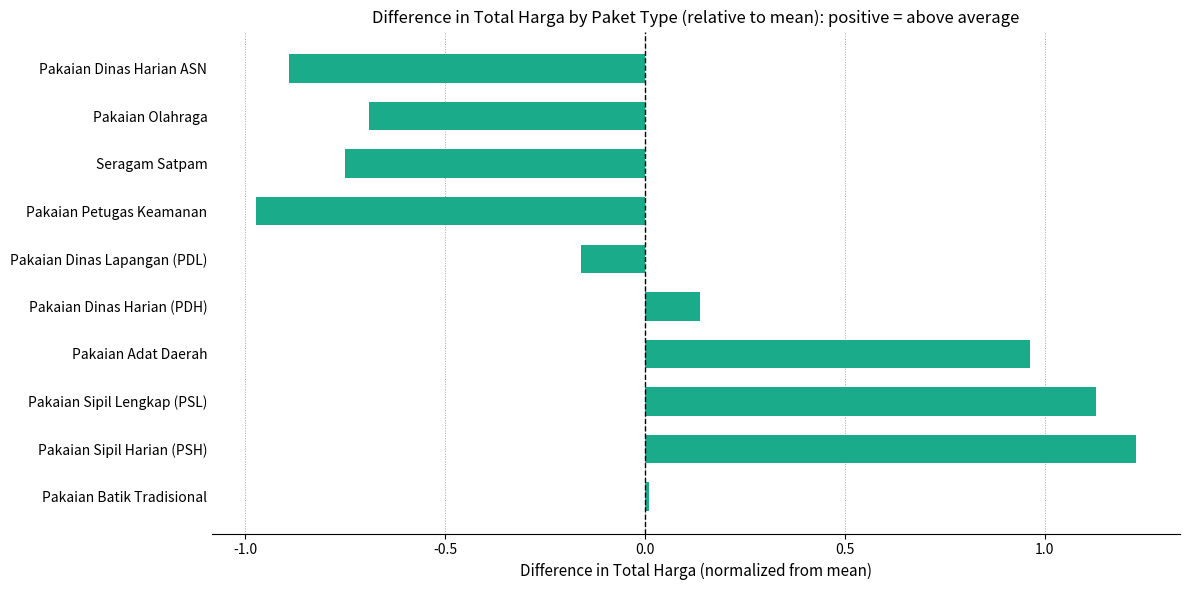

Rank the categories by value from lowest to highest.

Pakaian Petugas Keamanan, Pakaian Dinas Harian ASN, Seragam Satpam, Pakaian Olahraga, Pakaian Dinas Lapangan (PDL), Pakaian Batik Tradisional, Pakaian Dinas Harian (PDH), Pakaian Adat Daerah, Pakaian Sipil Lengkap (PSL), Pakaian Sipil Harian (PSH)